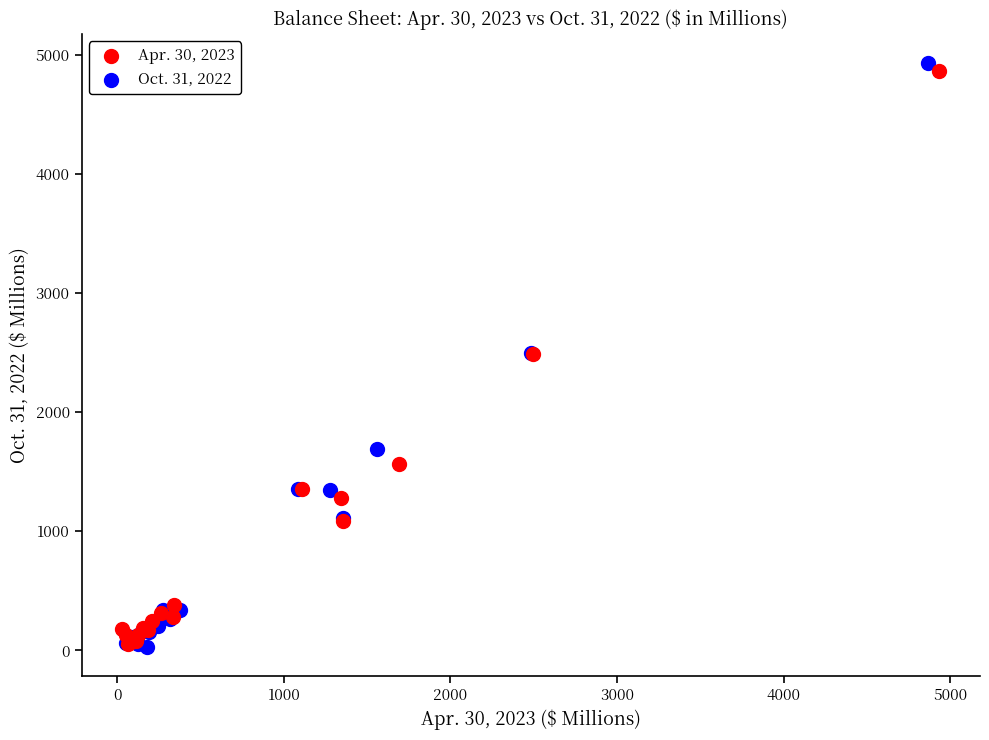

Which series has the widest spread of Y values?

Oct. 31, 2022